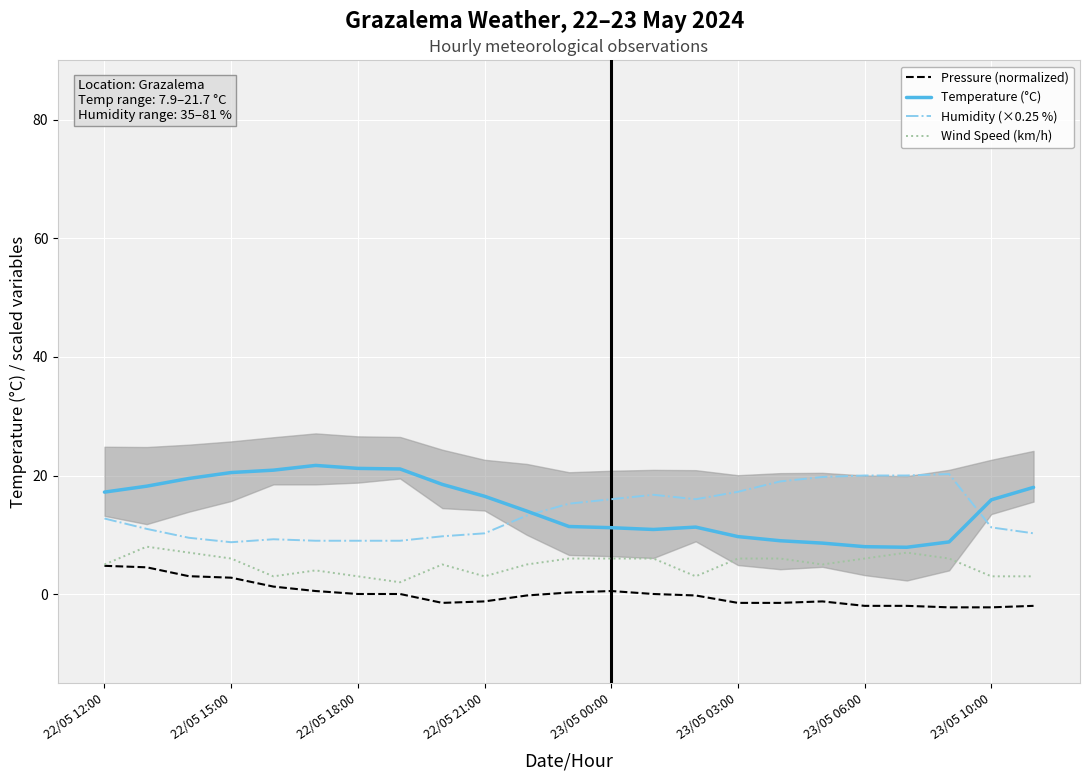

How many lines are shown in the chart?

4